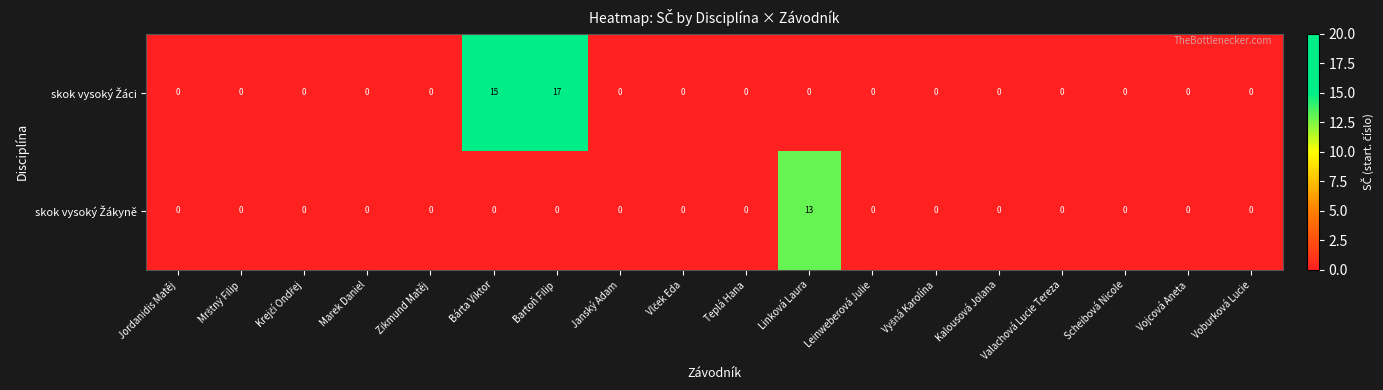

At how many categories does at least one series exceed 7?

3